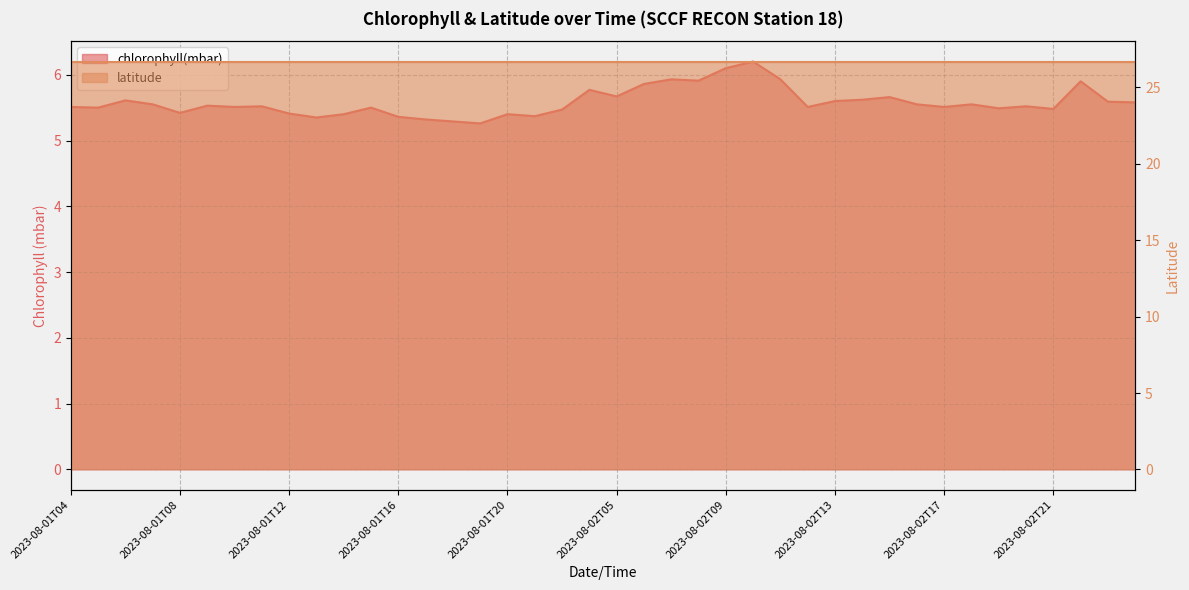

Reading right to left, list all the values displayed in this chart.

2023-08-03T05=5.6	2023-08-03T04=5.6	2023-08-02T22=5.9	2023-08-02T21=5.5	2023-08-02T20=5.5	2023-08-02T19=5.5	2023-08-02T18=5.5	2023-08-02T17=5.5	2023-08-02T16=5.5	2023-08-02T15=5.7	2023-08-02T14=5.6	2023-08-02T13=5.6	2023-08-02T12=5.5	2023-08-02T11=5.9	2023-08-02T10=6.2	2023-08-02T09=6.1	2023-08-02T08=5.9	2023-08-02T07=5.9	2023-08-02T06=5.9	2023-08-02T05=5.7	2023-08-02T04=5.8	2023-08-01T22=5.5	2023-08-01T21=5.4	2023-08-01T20=5.4	2023-08-01T19=5.3	2023-08-01T18=5.3	2023-08-01T17=5.3	2023-08-01T16=5.4	2023-08-01T15=5.5	2023-08-01T14=5.4	2023-08-01T13=5.3	2023-08-01T12=5.4	2023-08-01T11=5.5	2023-08-01T10=5.5	2023-08-01T09=5.5	2023-08-01T08=5.4	2023-08-01T07=5.5	2023-08-01T06=5.6	2023-08-01T05=5.5	2023-08-01T04=5.5